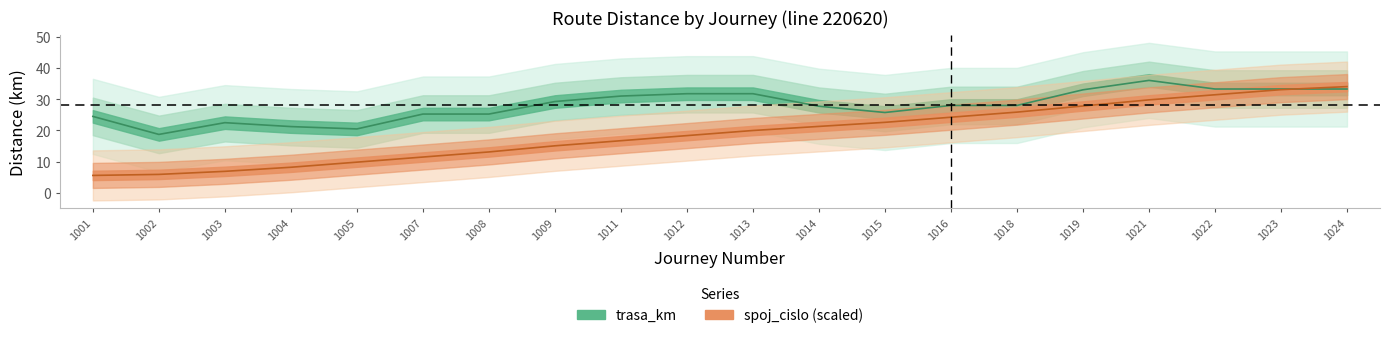

What is the difference between the second highest and second lowest values?

27.1